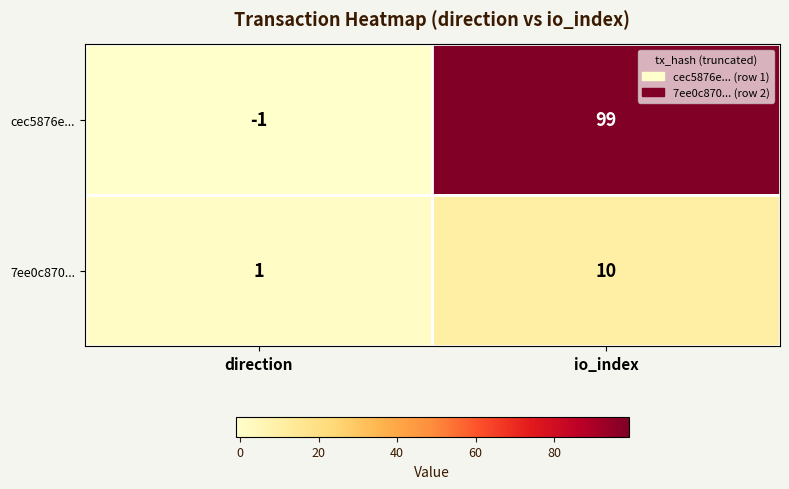

At direction, list the series in order from largest to smallest.

7ee0c870..., cec5876e...